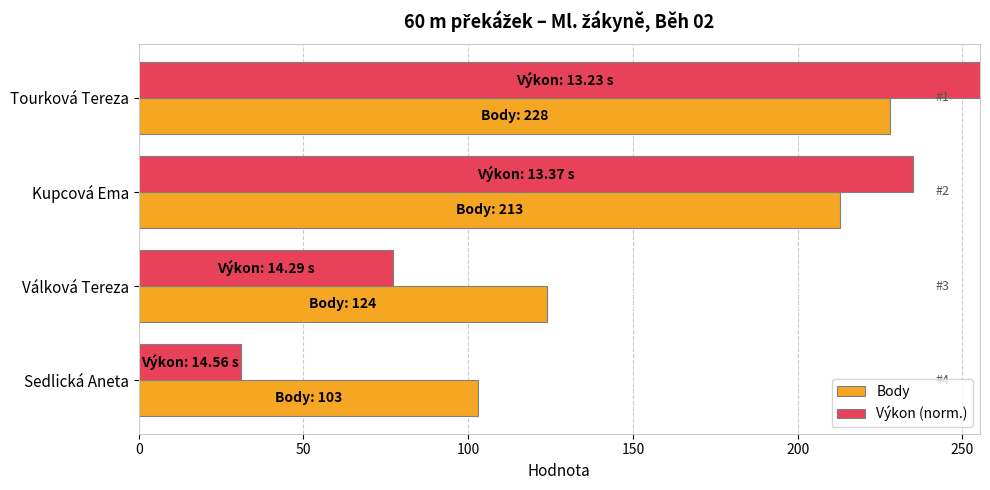

The Výkon (norm.) series shows 111.2 at Válková Tereza. True or false?

False